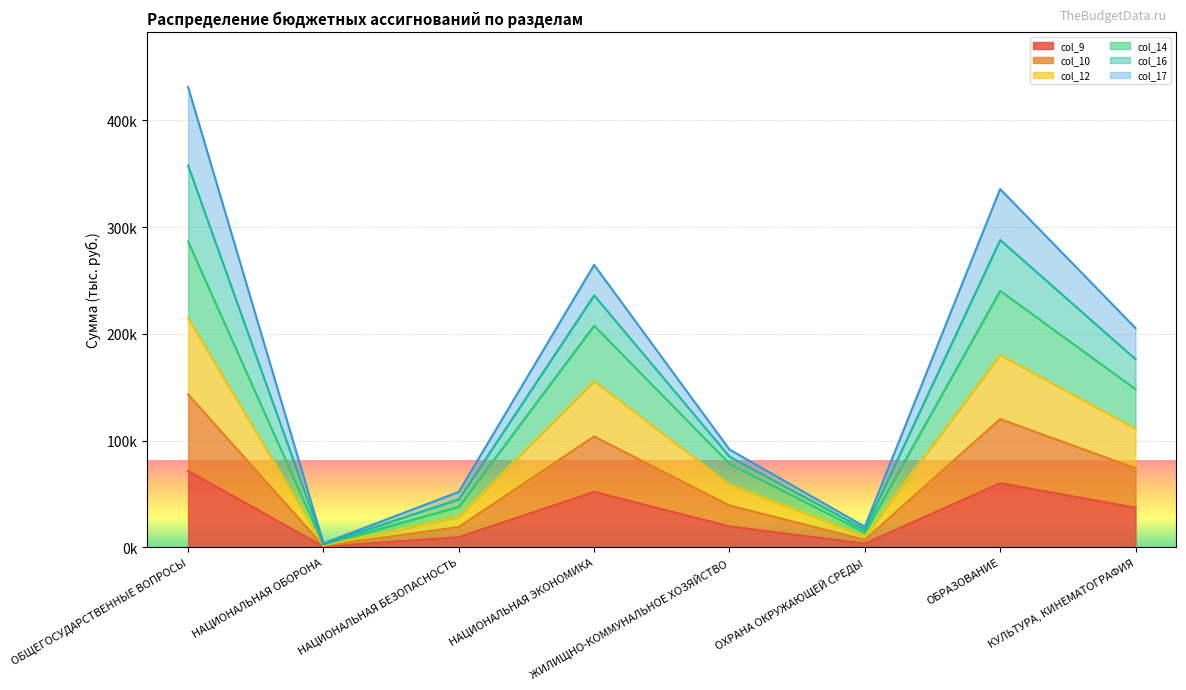

True or false: col_9 and col_14 cross at least once.

False